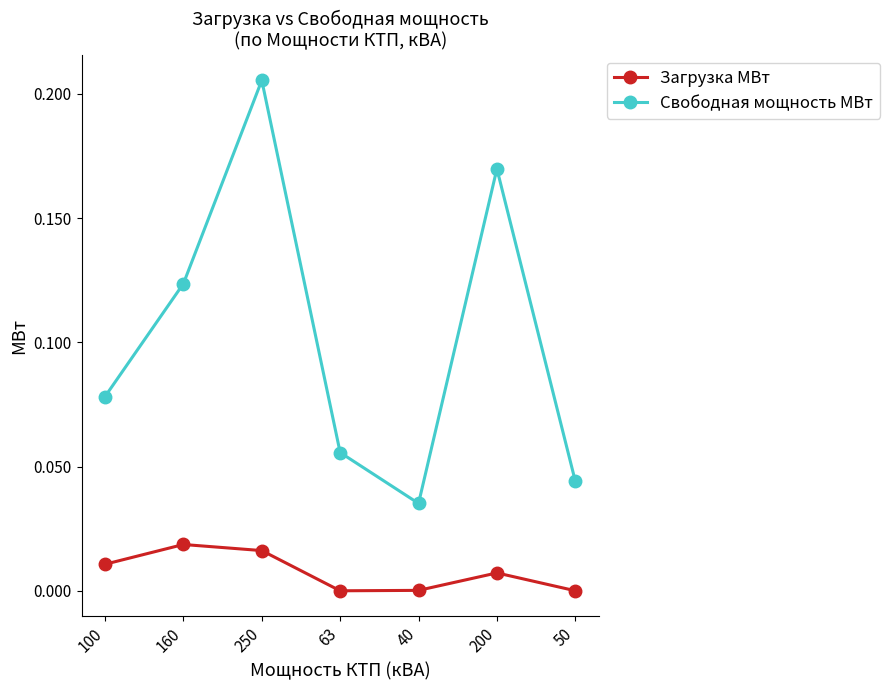

What is the label of the 1st point from the right?

50